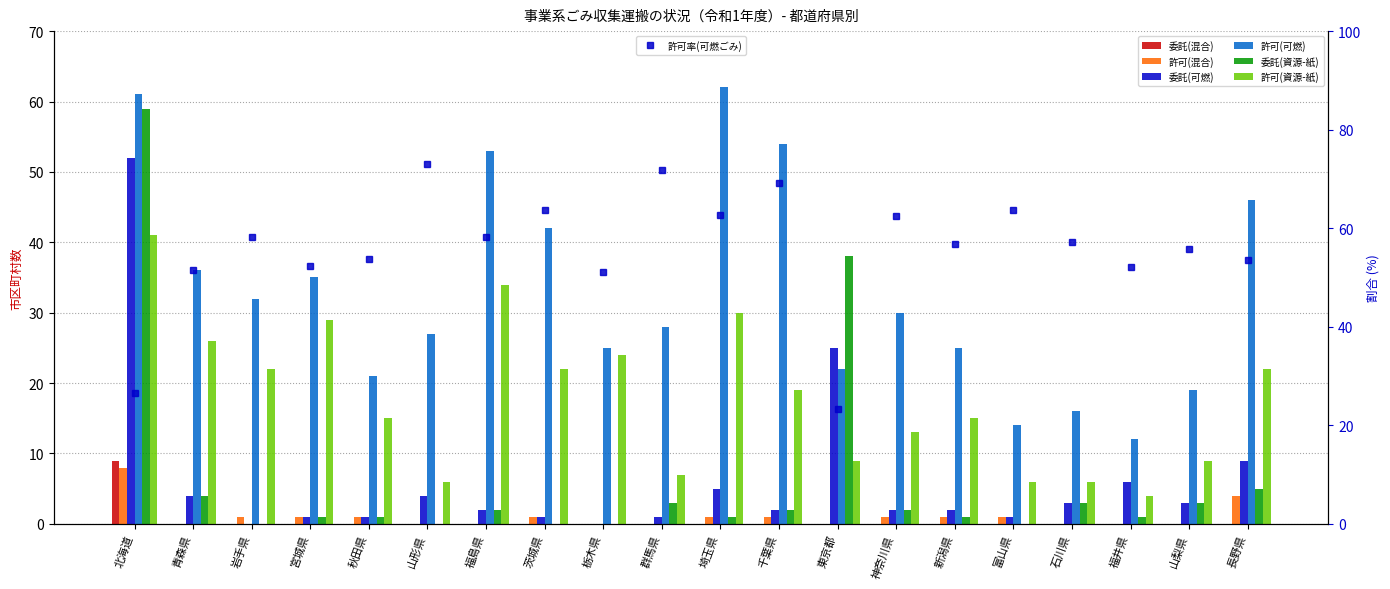

Which series has the widest spread of values?

委託(資源-紙)